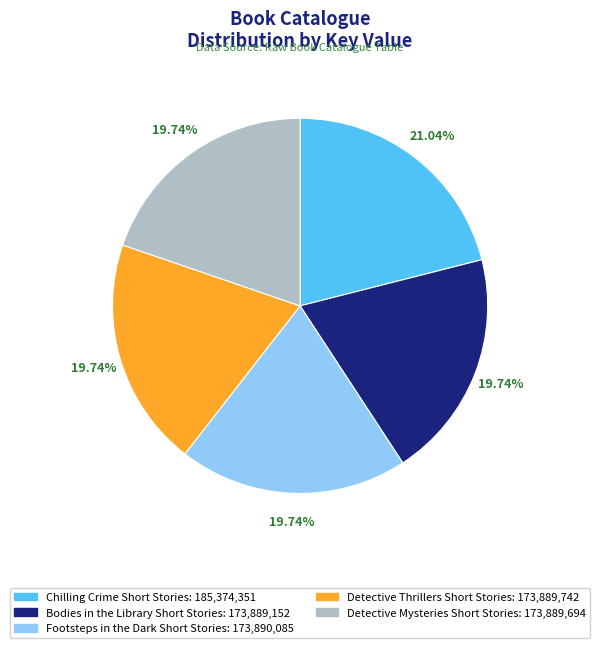

Combined, do Detective Thrillers Short Stories and Chilling Crime Short Stories account for over 50%?

No